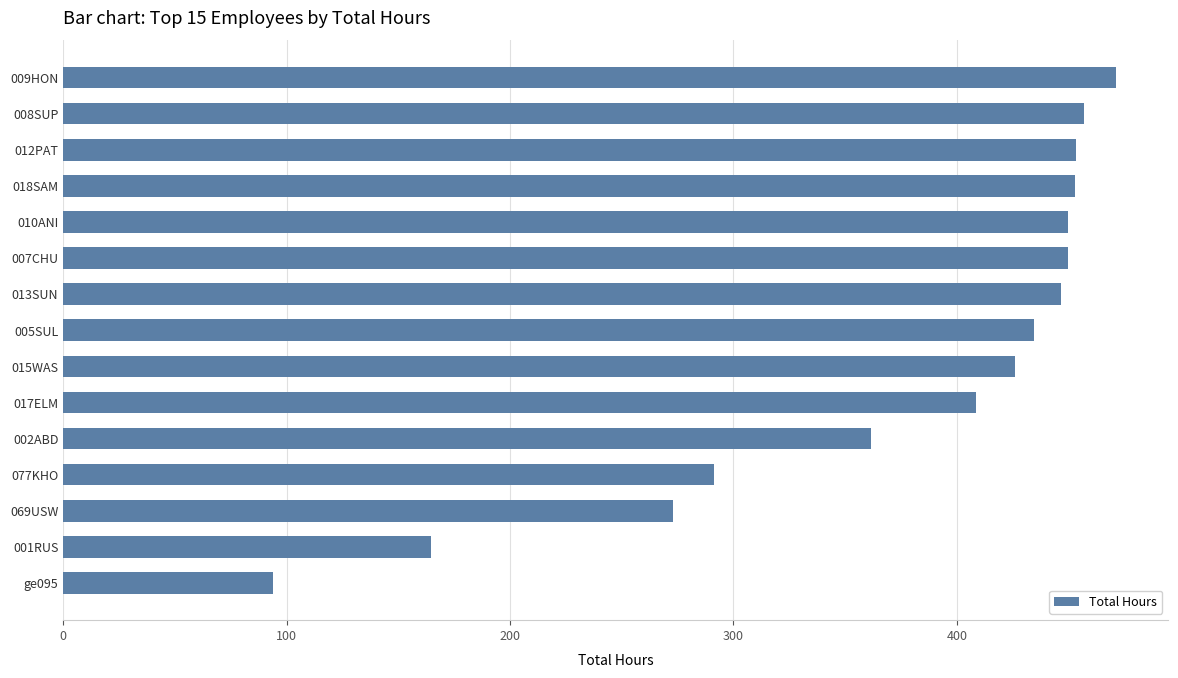

What is the difference between the second highest and second lowest values?

292.5